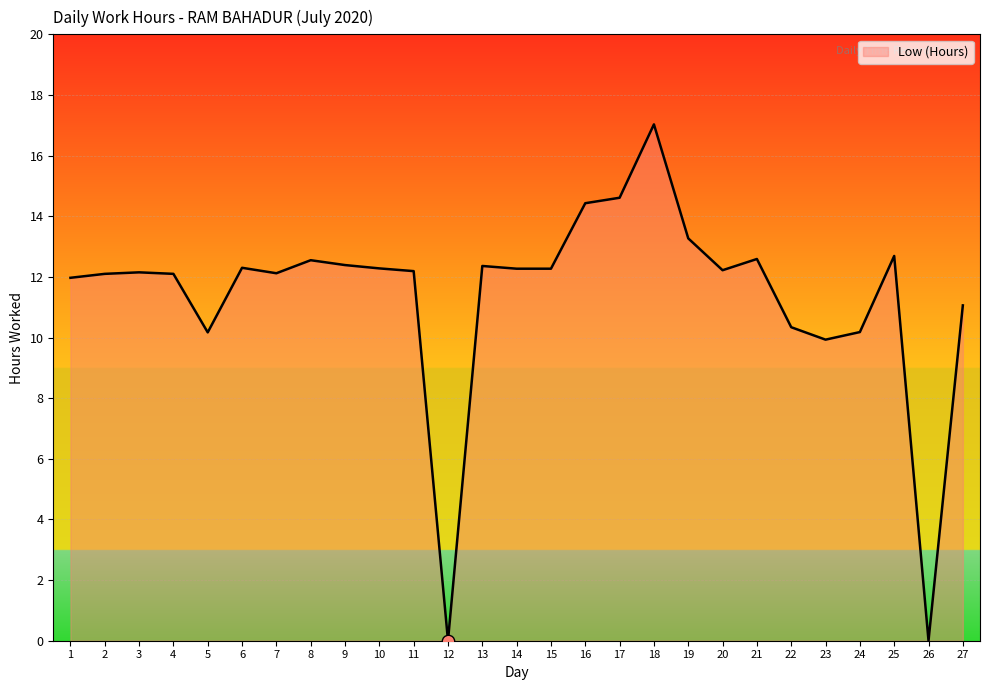

Approximately how many times larger is the value at 1 compared to 17?

0.8